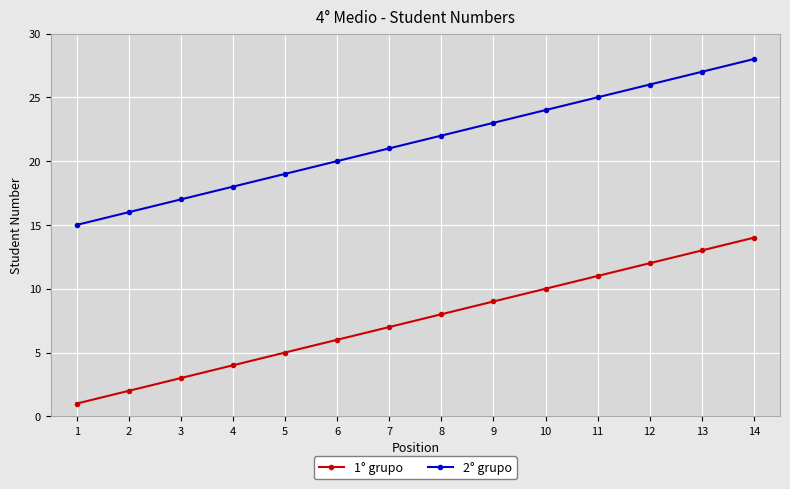

What is the value of the 2° grupo point at the 7th from the left?

21